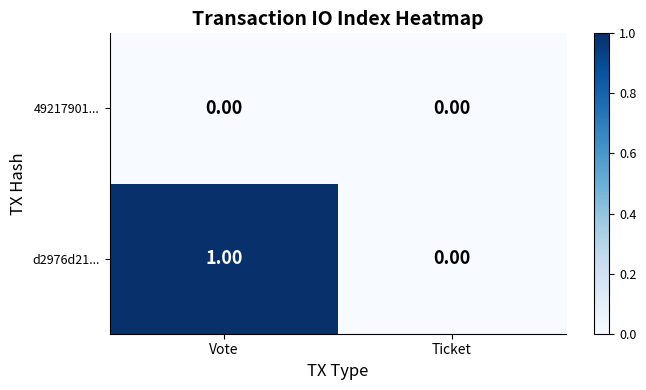

Which series has the widest spread of values?

d2976d21...